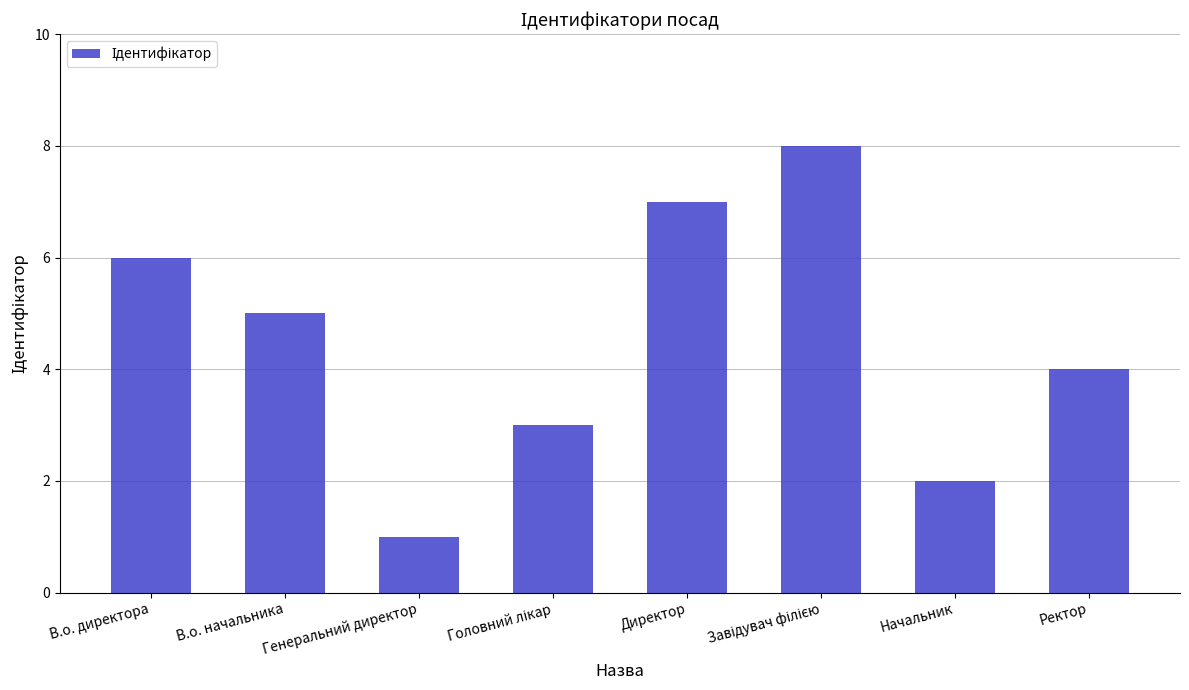

Read the value at Начальник.

2